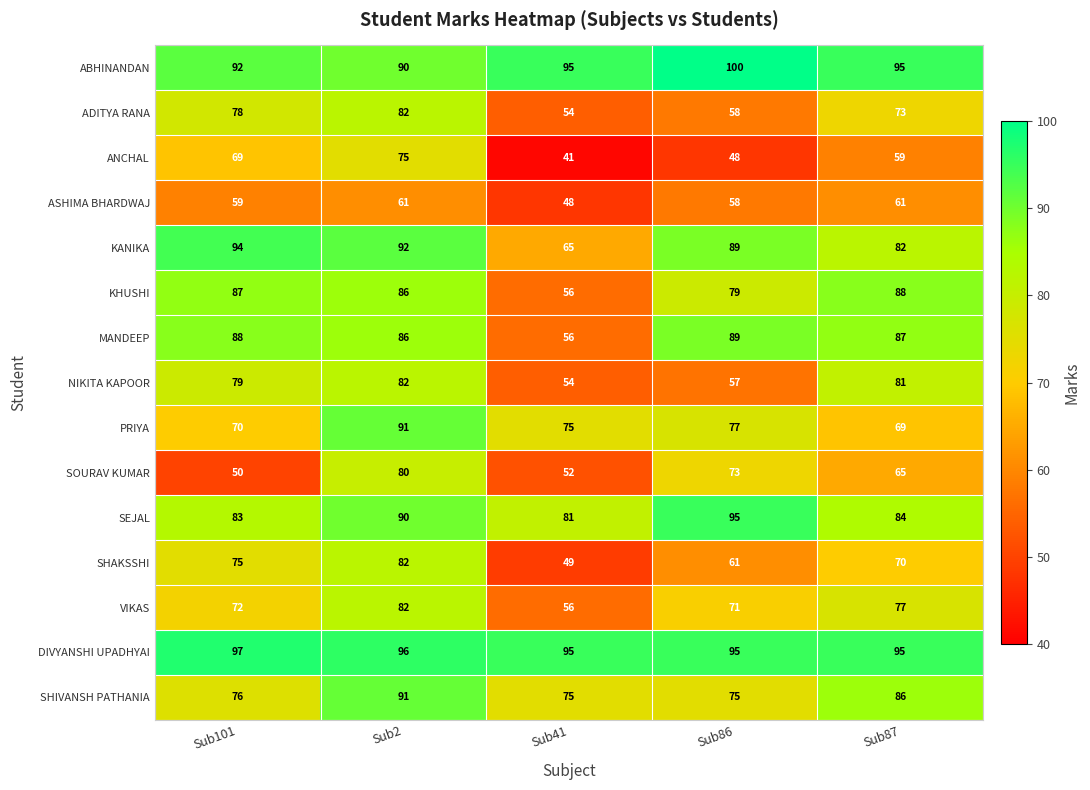

What is the greatest value displayed?

100